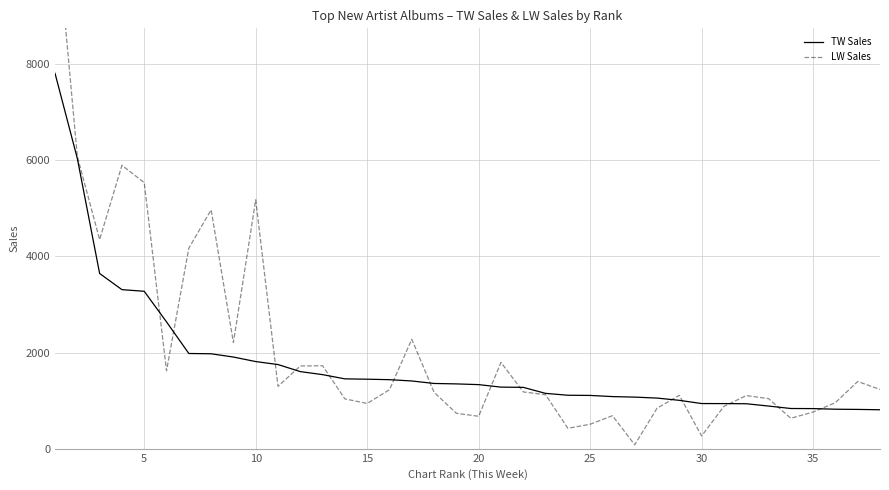

What is the difference between the maximum and minimum values in the TW Sales series?

7002